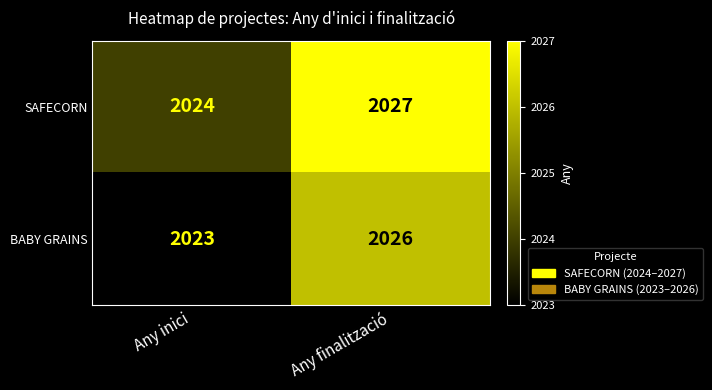

What is the sum of all SAFECORN values?

4051